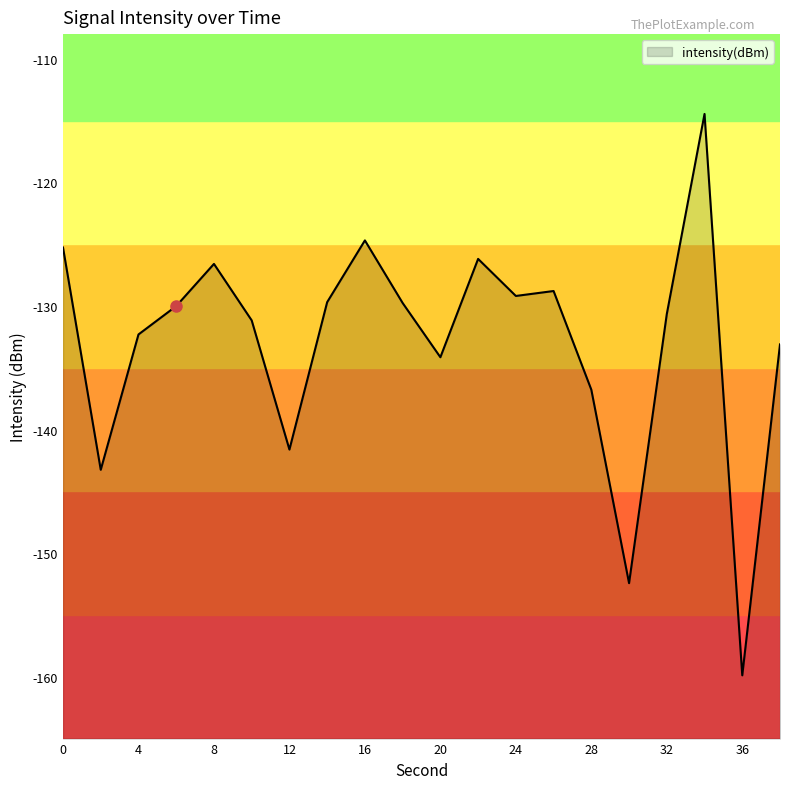

Does the chart display data point markers on the line(s)?

No